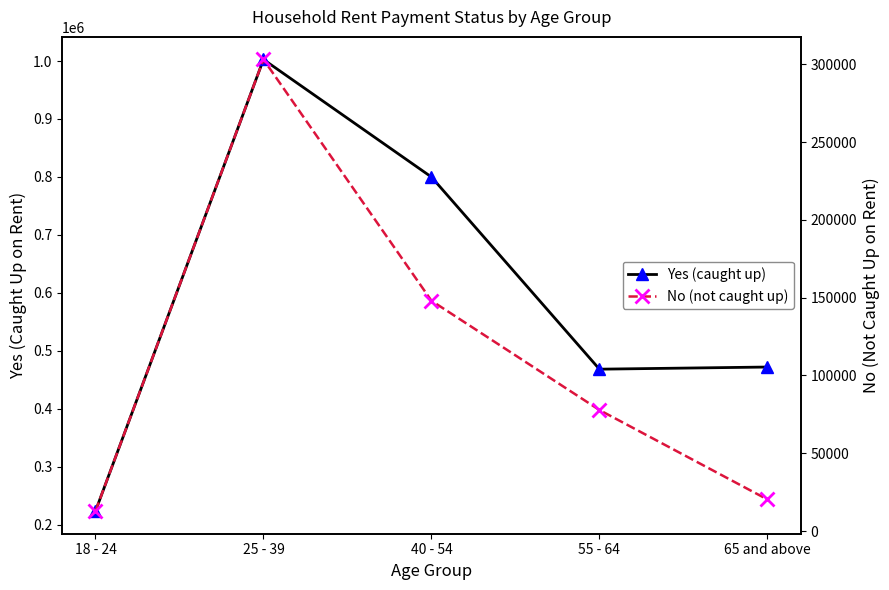

Which label corresponds to the smallest value in the chart?

18 - 24